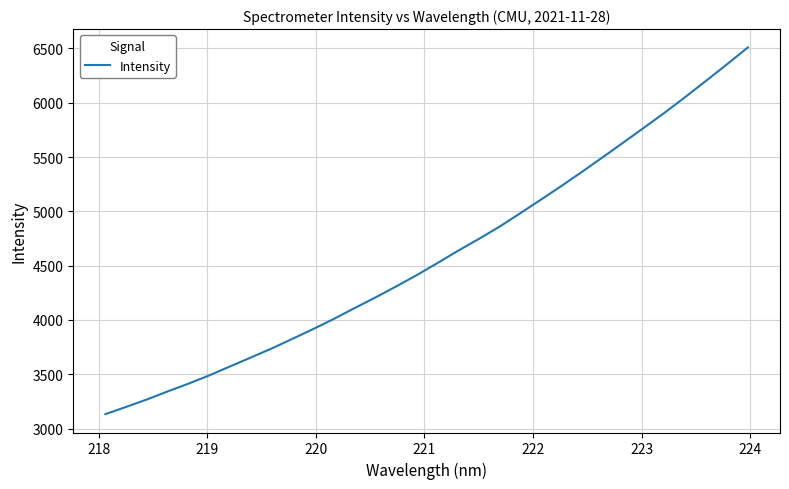

What is the difference between the maximum and minimum values?

3375.9